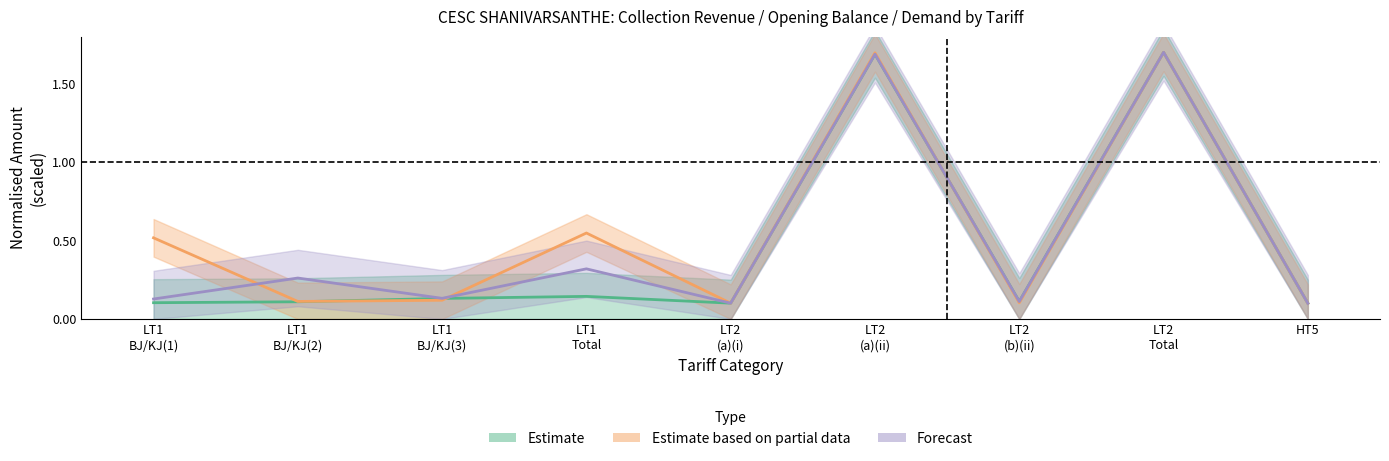

Is this an area chart (filled region under the line)?

No